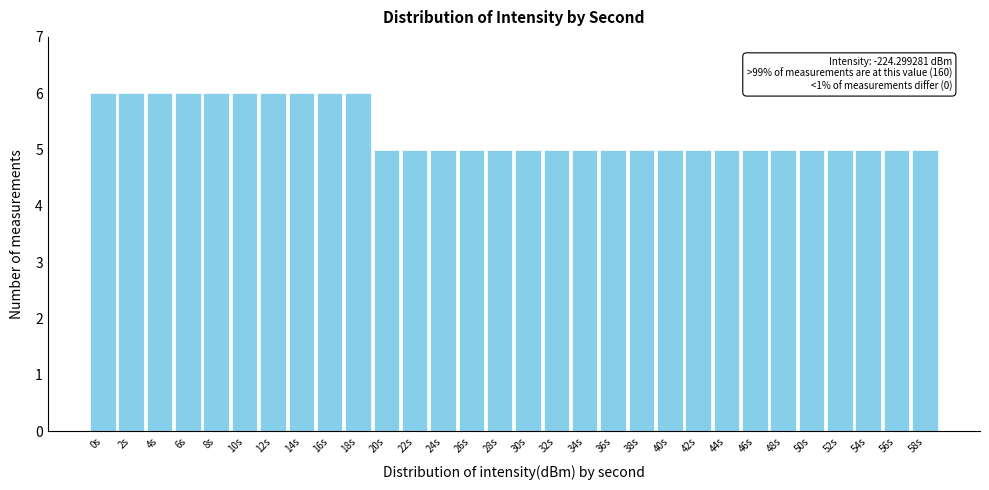

Reading right to left, transcribe all the data shown in this chart.

5	5	5	5	5	5	5	5	5	5	5	5	5	5	5	5	5	5	5	5	6	6	6	6	6	6	6	6	6	6